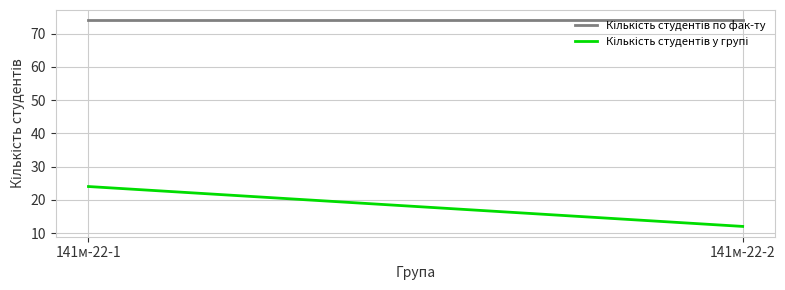

Which series has the widest spread of values?

Кількість студентів у групі